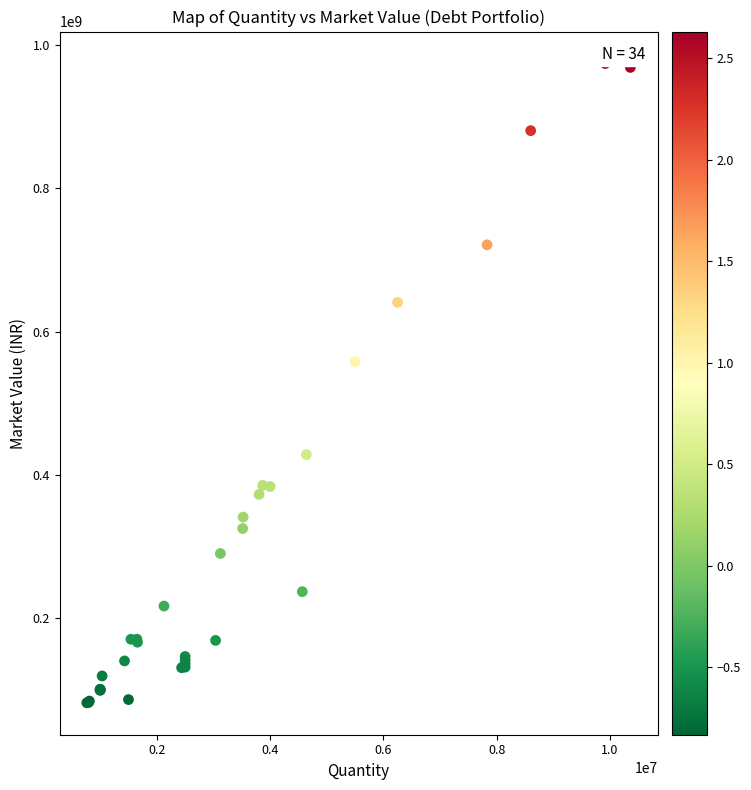

What Y value in the scatter plot is closest to 528295006?

558305550.0